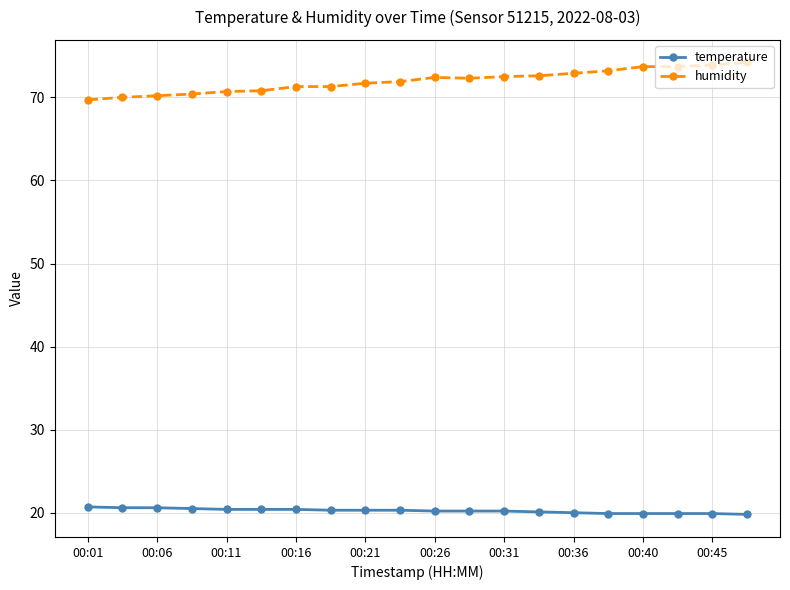

What is the difference between the maximum and minimum values in the humidity series?

4.5